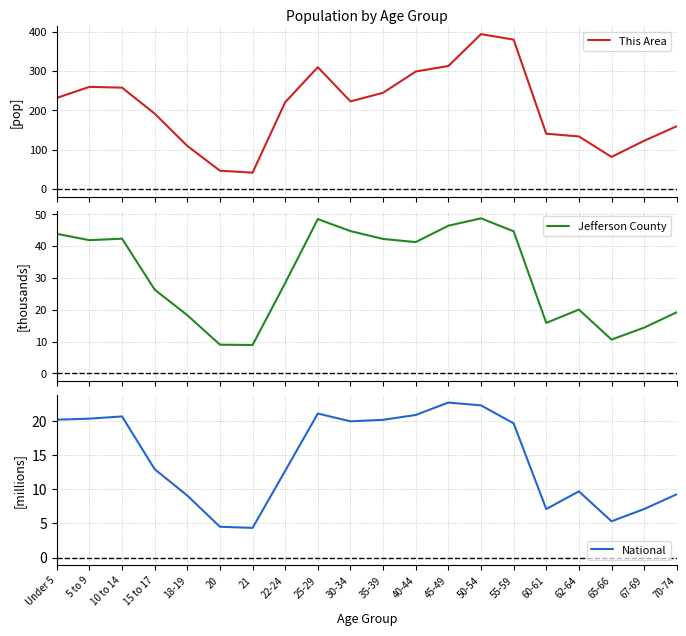

True or false: This Area and National cross at least once.

False